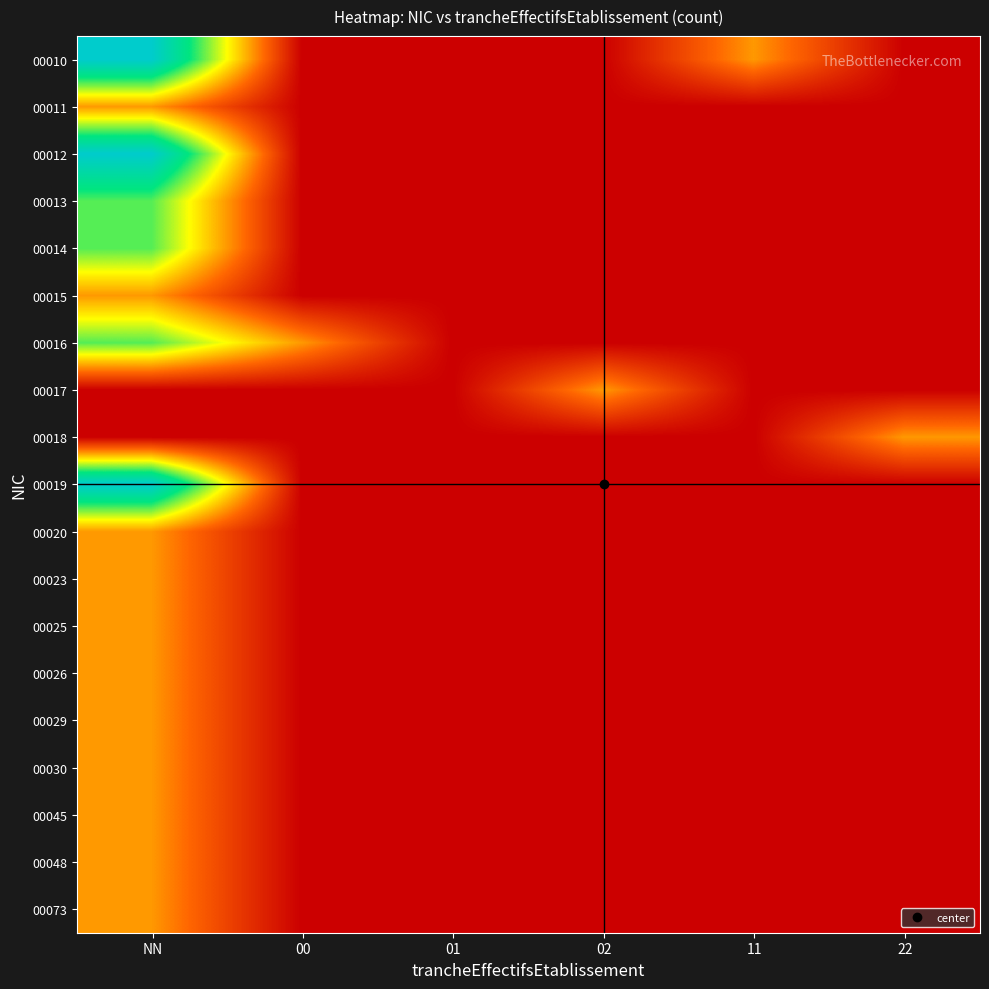

Which has a higher value, 11 or 00?

11